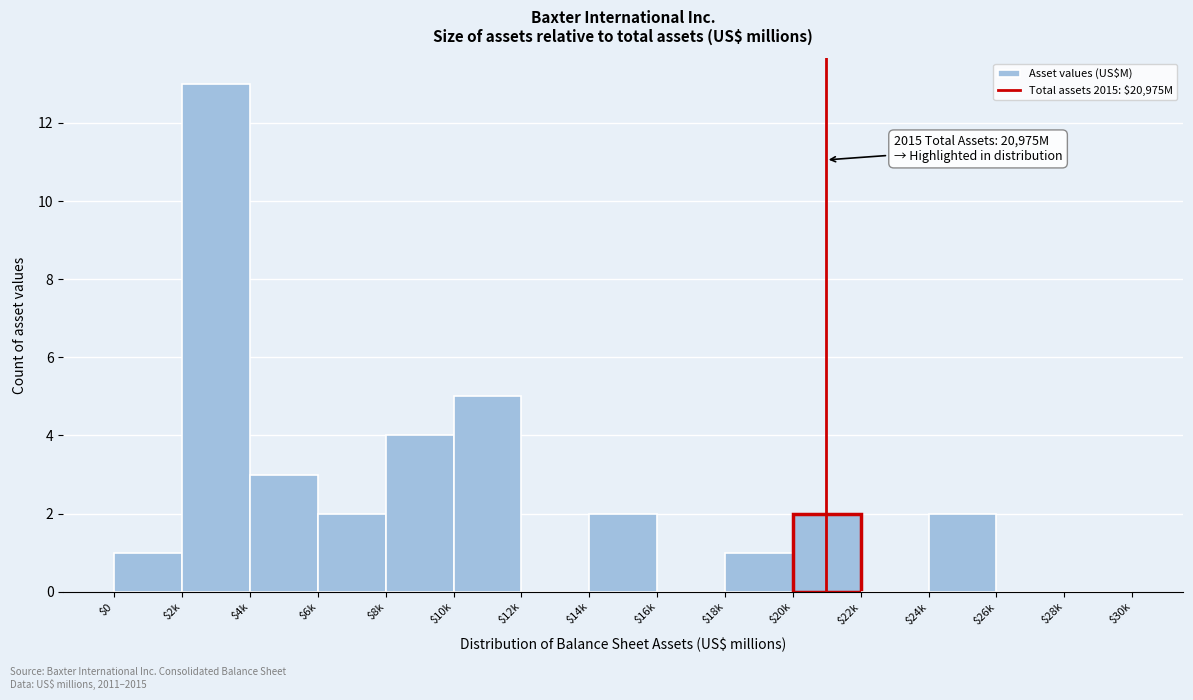

Where is the data nearest to the value 6?

$10k